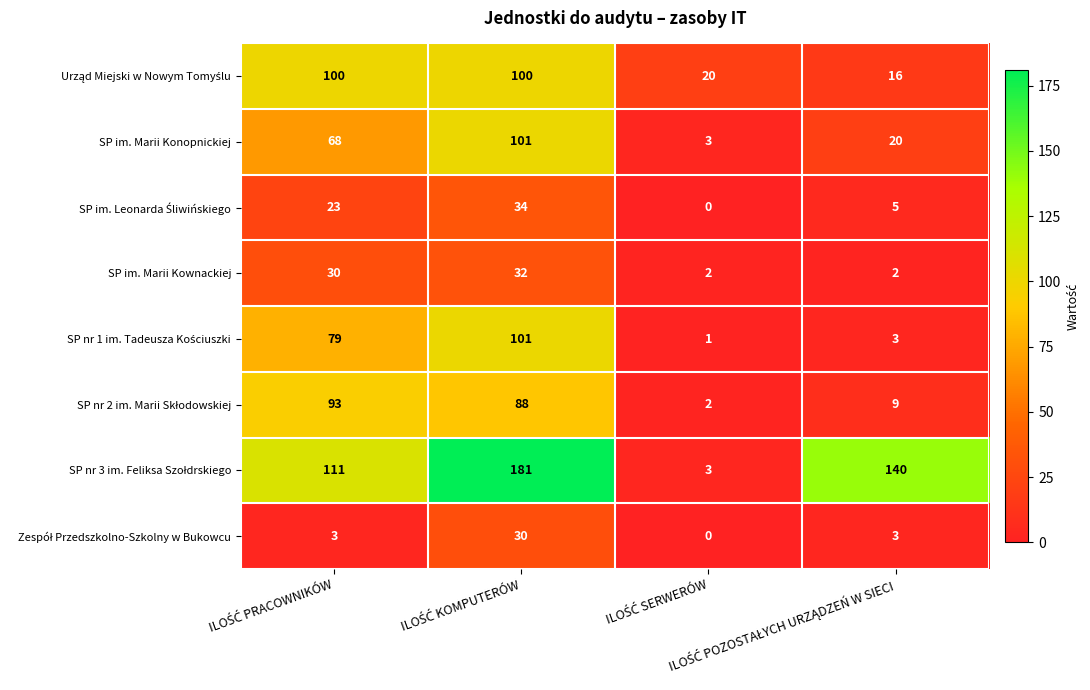

Count the SP im. Marii Konopnickiej values in the range 20 to 101.

3